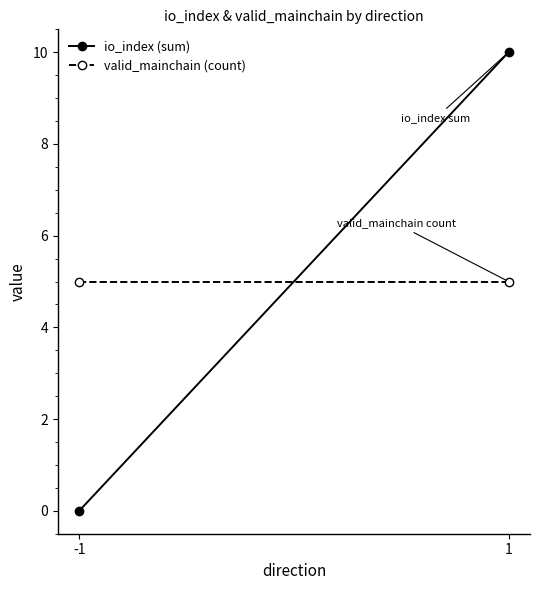

Reading left to right, what are all the values shown in this chart?

io_index (sum): -1=0	1=10
valid_mainchain (count): -1=5	1=5